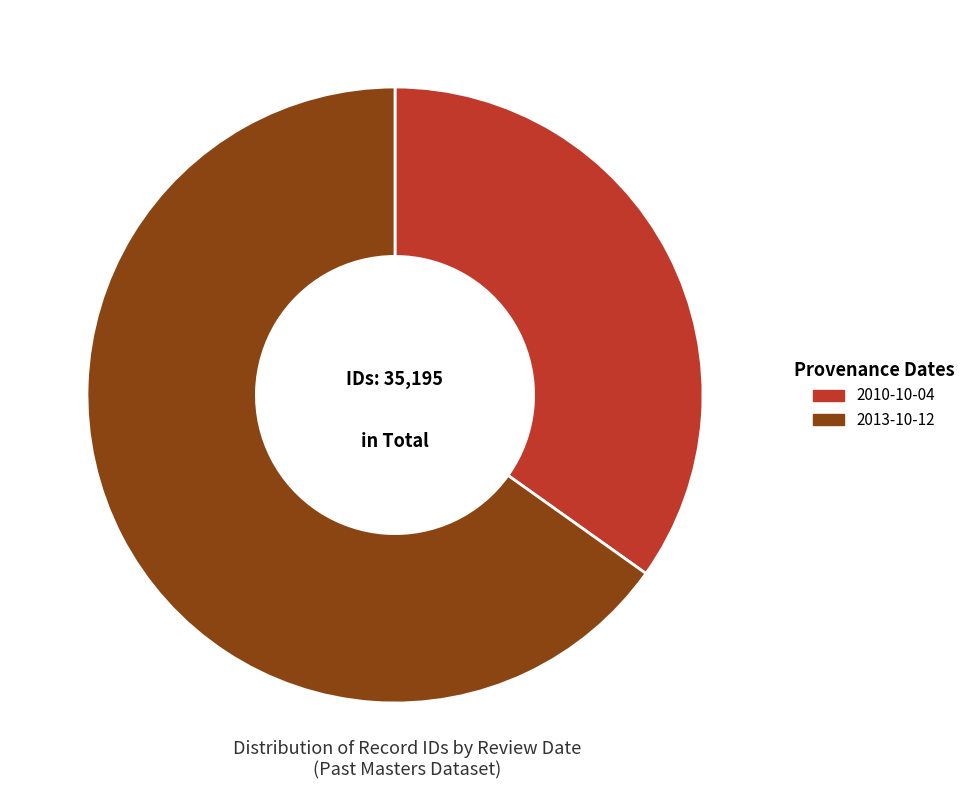

Which slice is the smallest?

2010-10-04